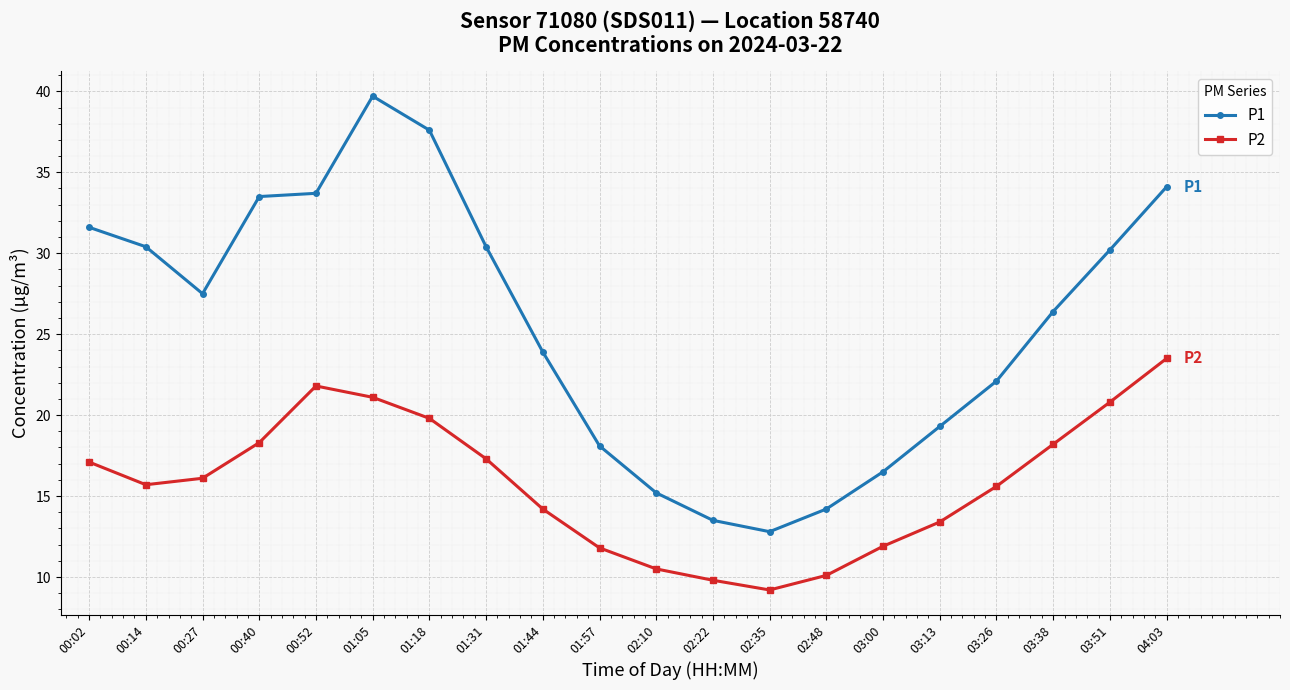

True or false: P2 has more than 0 interior local peaks.

True